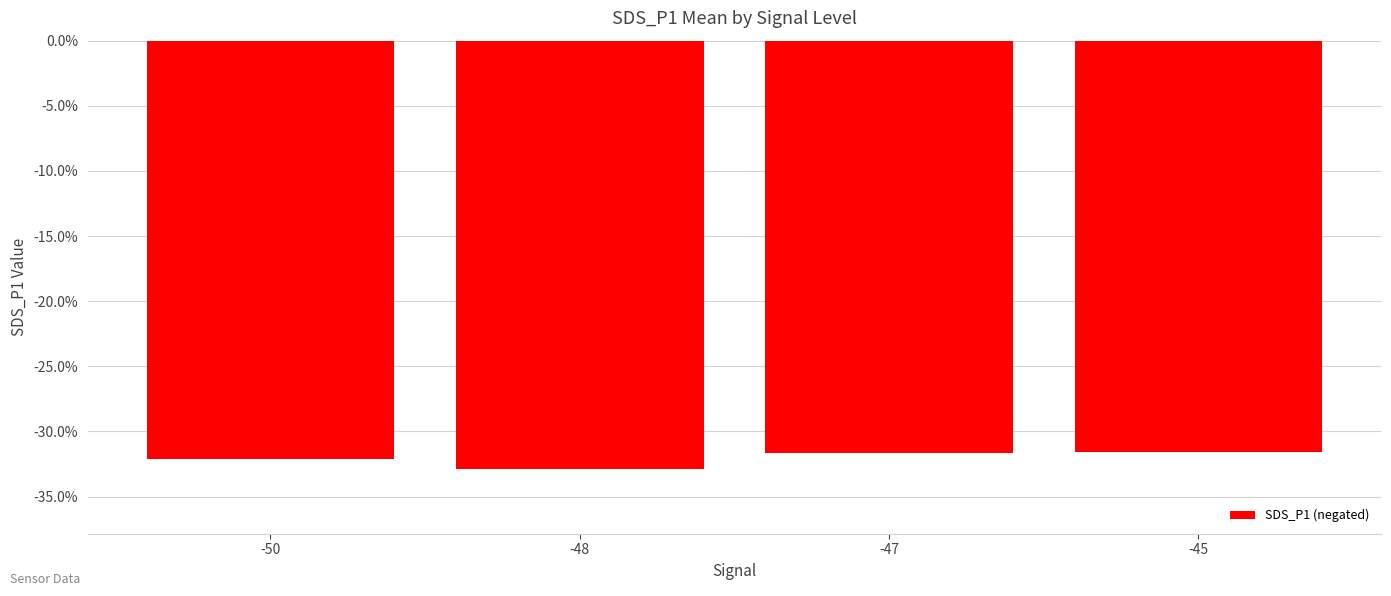

At which category does the chart reach its minimum across all series?

-48